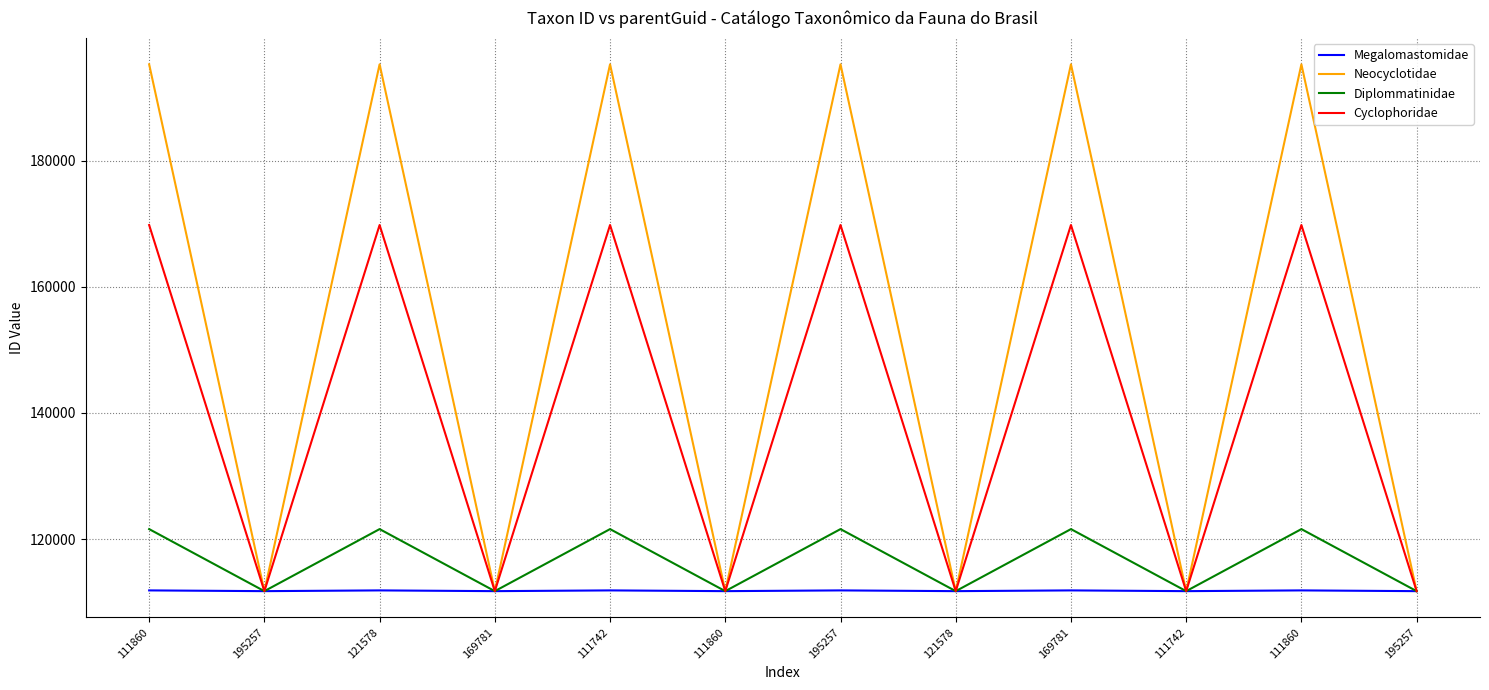

What is the difference between the Diplommatinidae values at 111860 and 111860?

9836